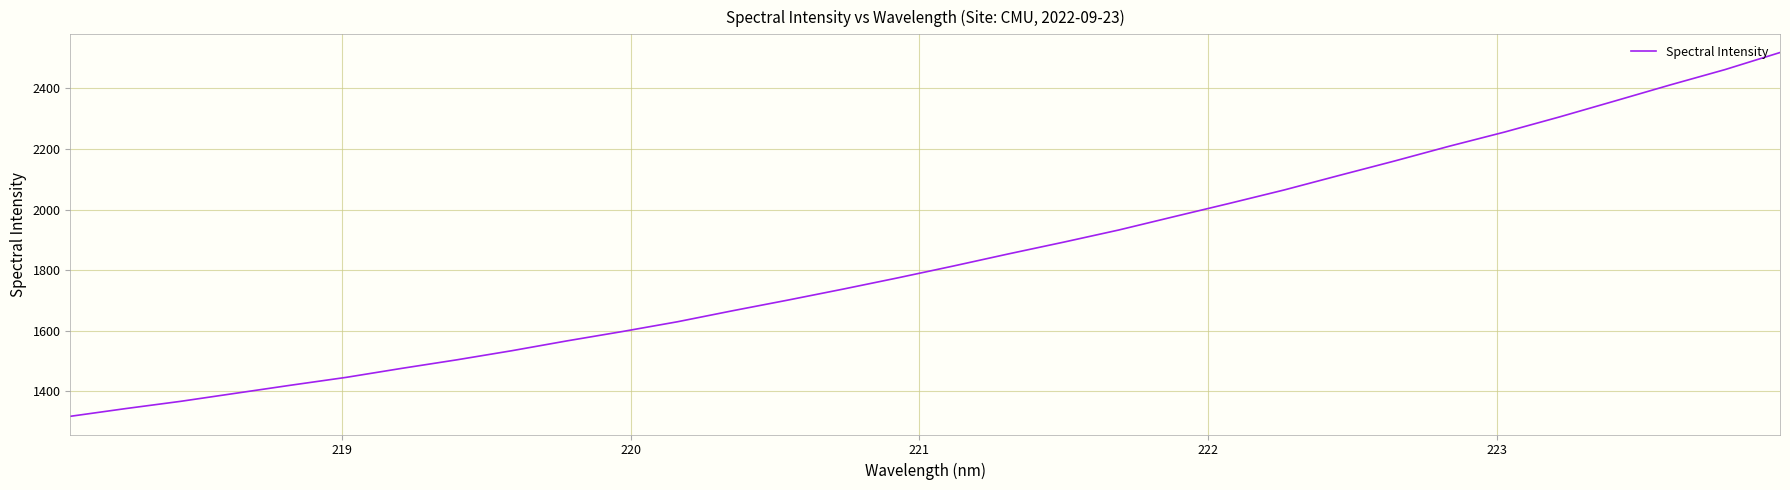

What is the sum of all values?

58822.4